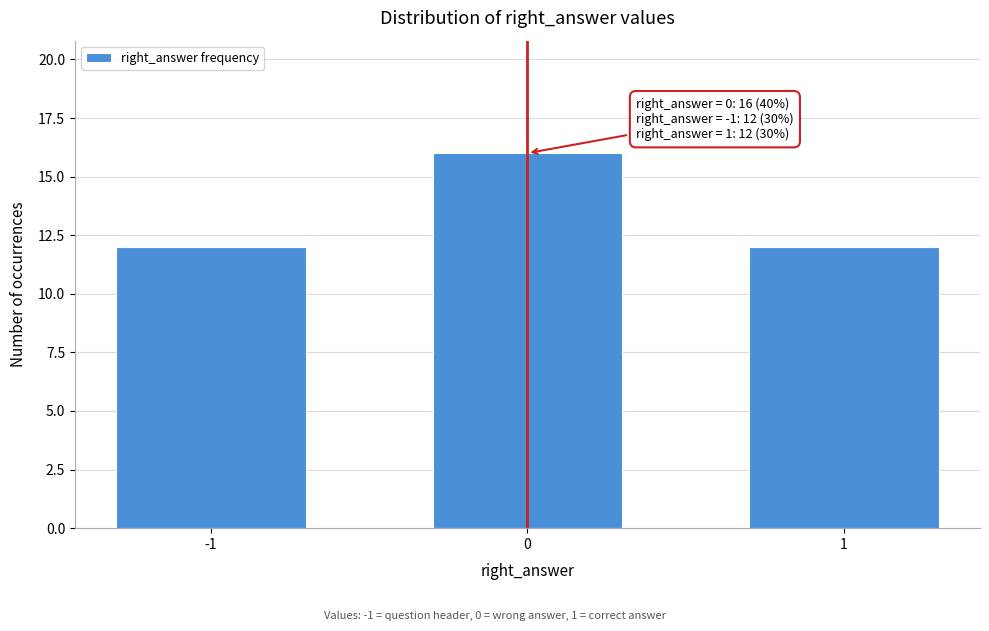

Reading left to right, extract all data points from this chart.

12	16	12